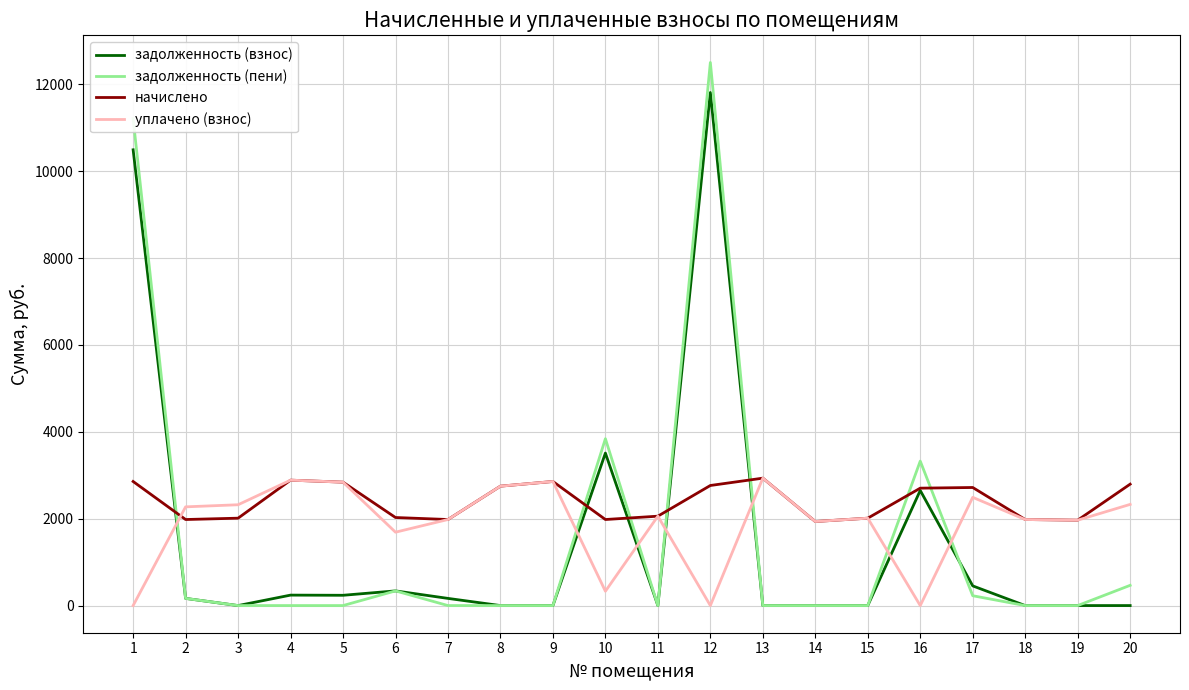

What is the greatest value displayed?

12504.6